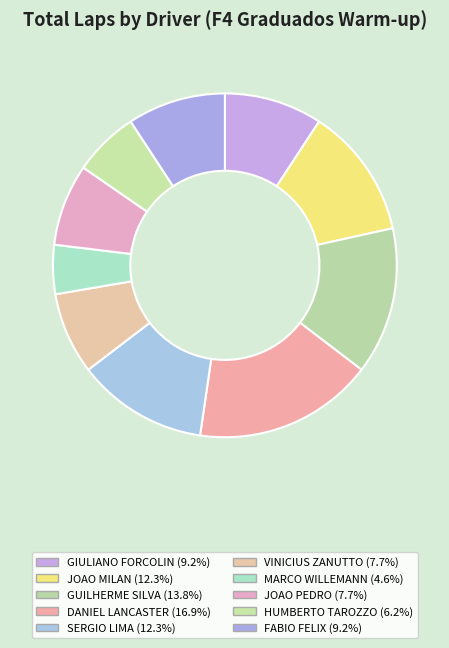

Is there a majority slice in this chart?

No